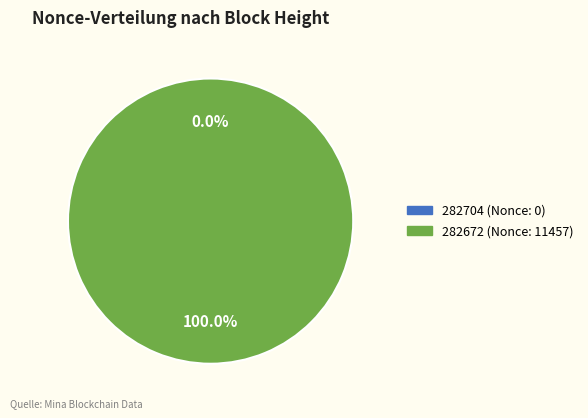

To the nearest percent, what is the average slice percentage?

50%